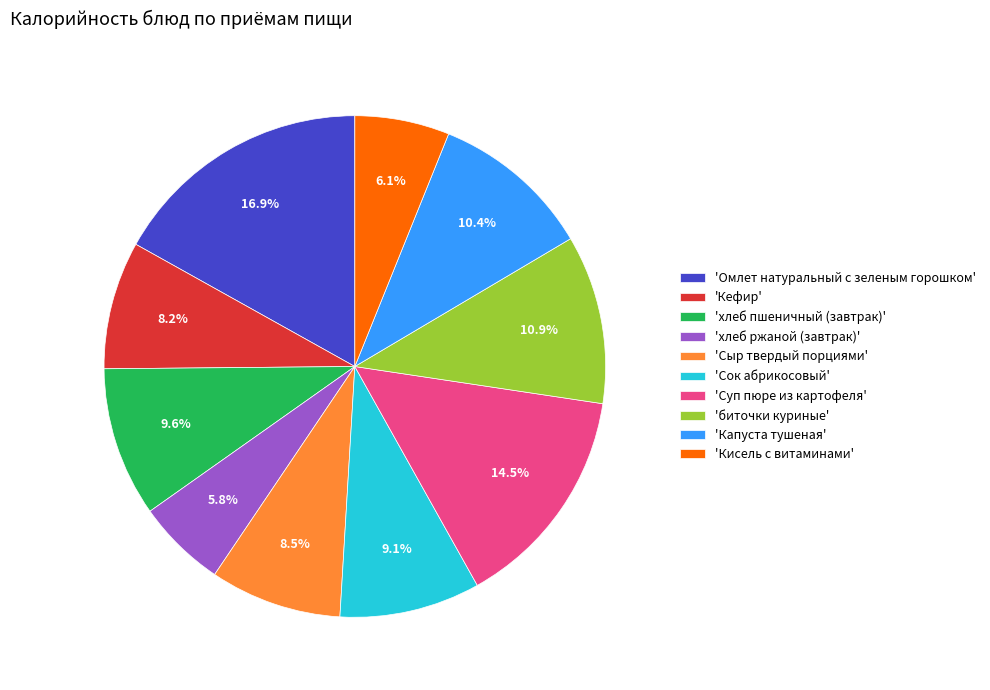

Approximately how many times larger is the value at 'Кисель с витаминами' compared to 'хлеб пшеничный (завтрак)'?

0.6